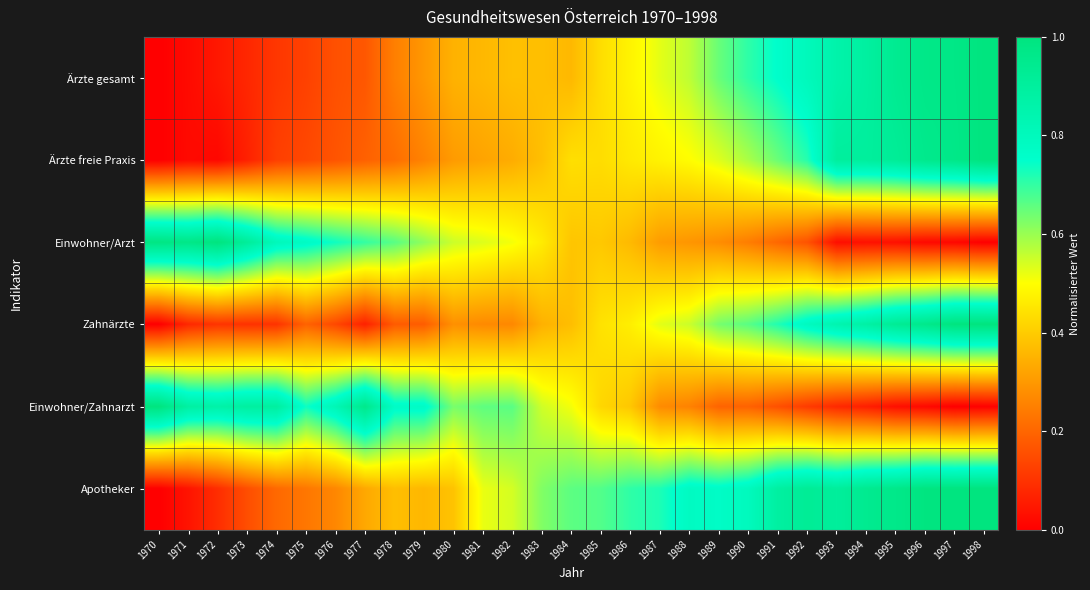

Reading left to right, extract all data points from this chart.

Ärzte gesamt: 1970=0.0	1971=0.0	1972=0.0	1973=0.1	1974=0.1	1975=0.1	1976=0.2	1977=0.2	1978=0.3	1979=0.3	1980=0.4	1981=0.4	1982=0.4	1983=0.4	1984=0.4	1985=0.4	1986=0.5	1987=0.5	1988=0.6	1989=0.6	1990=0.7	1991=0.8	1992=0.8	1993=0.9	1994=0.9	1995=0.9	1996=1.0	1997=1.0	1998=1.0
Ärzte freie Praxis: 1970=0.0	1971=0.0	1972=0.0	1973=0.1	1974=0.1	1975=0.1	1976=0.2	1977=0.2	1978=0.2	1979=0.3	1980=0.3	1981=0.3	1982=0.3	1983=0.4	1984=0.4	1985=0.4	1986=0.5	1987=0.5	1988=0.5	1989=0.5	1990=0.6	1991=0.6	1992=0.7	1993=0.9	1994=0.9	1995=0.9	1996=1.0	1997=1.0	1998=1.0
Einwohner/Arzt: 1970=1.0	1971=1.0	1972=1.0	1973=0.9	1974=0.8	1975=0.8	1976=0.7	1977=0.7	1978=0.7	1979=0.6	1980=0.6	1981=0.5	1982=0.5	1983=0.5	1984=0.4	1985=0.4	1986=0.4	1987=0.3	1988=0.3	1989=0.3	1990=0.2	1991=0.2	1992=0.2	1993=0.0	1994=0.0	1995=0.0	1996=0.0	1997=0.0	1998=0.0
Zahnärzte: 1970=0.0	1971=0.1	1972=0.1	1973=0.1	1974=0.1	1975=0.2	1976=0.1	1977=0.1	1978=0.2	1979=0.2	1980=0.3	1981=0.3	1982=0.3	1983=0.3	1984=0.4	1985=0.4	1986=0.5	1987=0.5	1988=0.6	1989=0.6	1990=0.7	1991=0.7	1992=0.8	1993=0.8	1994=0.9	1995=0.9	1996=1.0	1997=1.0	1998=1.0
Einwohner/Zahnarzt: 1970=1.0	1971=0.9	1972=0.9	1973=0.9	1974=0.9	1975=0.7	1976=0.8	1977=1.0	1978=0.8	1979=0.8	1980=0.6	1981=0.7	1982=0.7	1983=0.5	1984=0.5	1985=0.4	1986=0.4	1987=0.3	1988=0.3	1989=0.2	1990=0.2	1991=0.2	1992=0.1	1993=0.1	1994=0.1	1995=0.0	1996=0.0	1997=0.0	1998=0.0
Apotheker: 1970=0.0	1971=0.0	1972=0.1	1973=0.2	1974=0.2	1975=0.2	1976=0.3	1977=0.3	1978=0.4	1979=0.4	1980=0.4	1981=0.5	1982=0.5	1983=0.6	1984=0.7	1985=0.7	1986=0.7	1987=0.7	1988=0.8	1989=0.8	1990=0.8	1991=0.9	1992=0.9	1993=0.9	1994=0.9	1995=1.0	1996=1.0	1997=1.0	1998=1.0